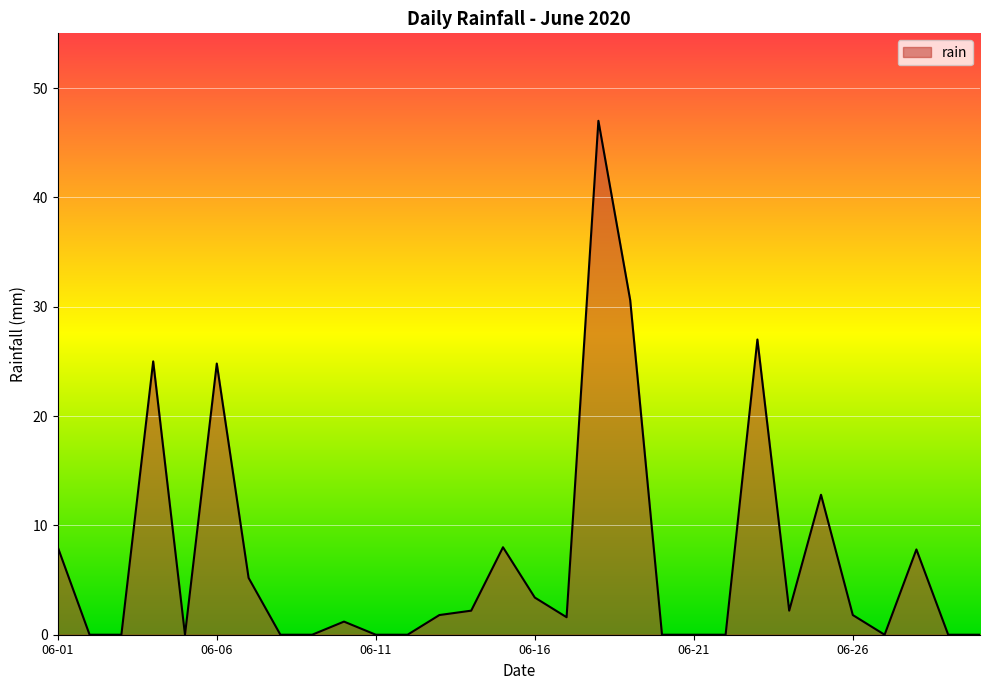

What is the maximum value shown in the chart?

47.0